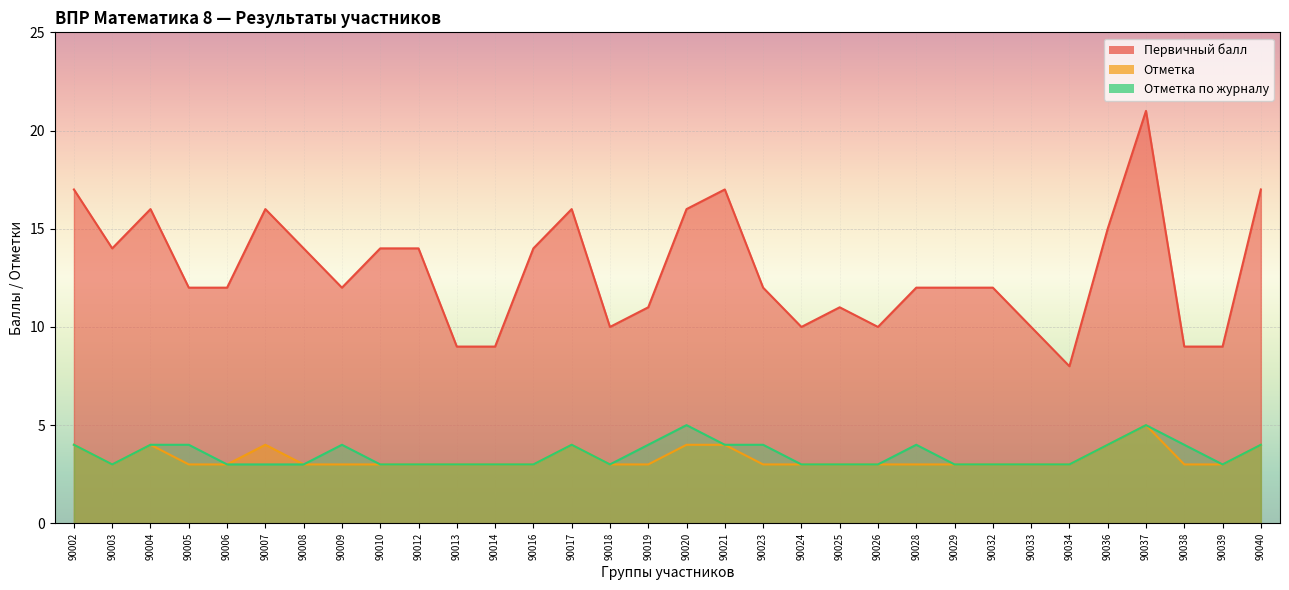

Rank the categories by Первичный балл value from lowest to highest.

90034, 90013, 90014, 90038, 90039, 90018, 90024, 90026, 90033, 90019, 90025, 90005, 90006, 90009, 90023, 90028, 90029, 90032, 90003, 90008, 90010, 90012, 90016, 90036, 90004, 90007, 90017, 90020, 90002, 90021, 90040, 90037